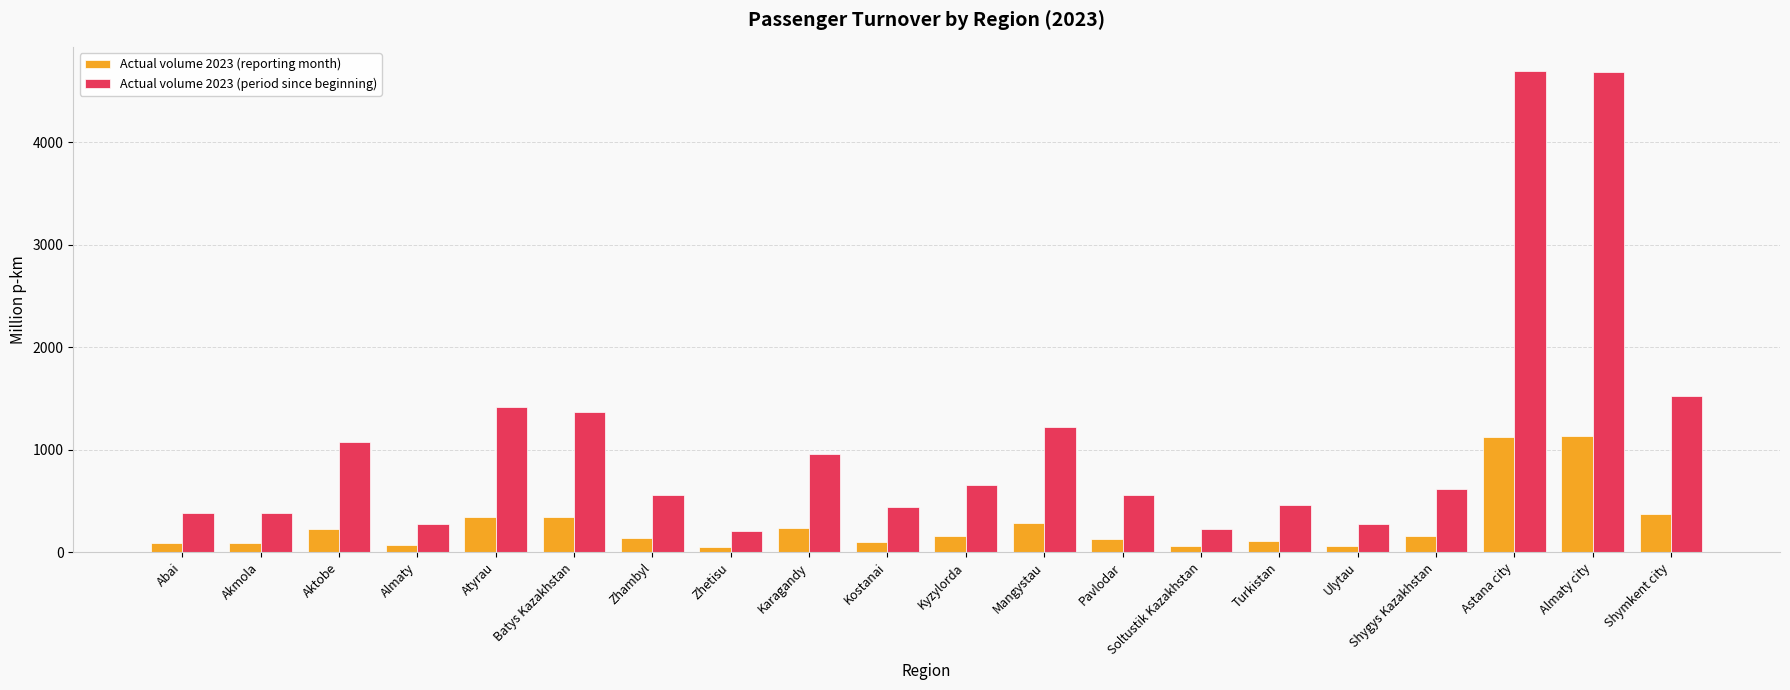

Which series has the largest total across all categories?

Actual volume 2023 (period since beginning)